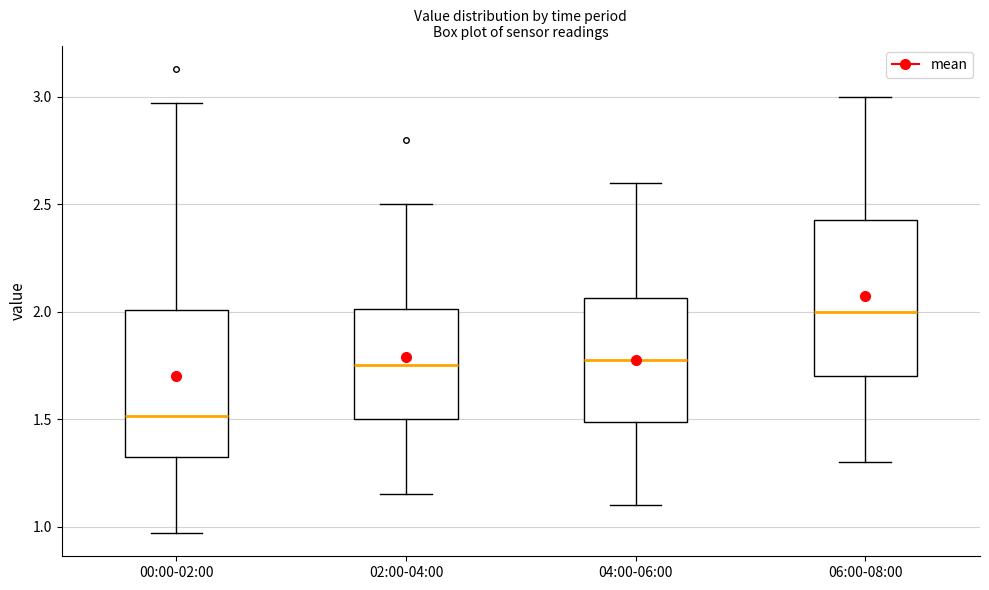

Where does the upper whisker of the box for 06:00-08:00 end on the y-axis? The values are not printed on the chart, so give them approximately, as read against the axis.

3.00